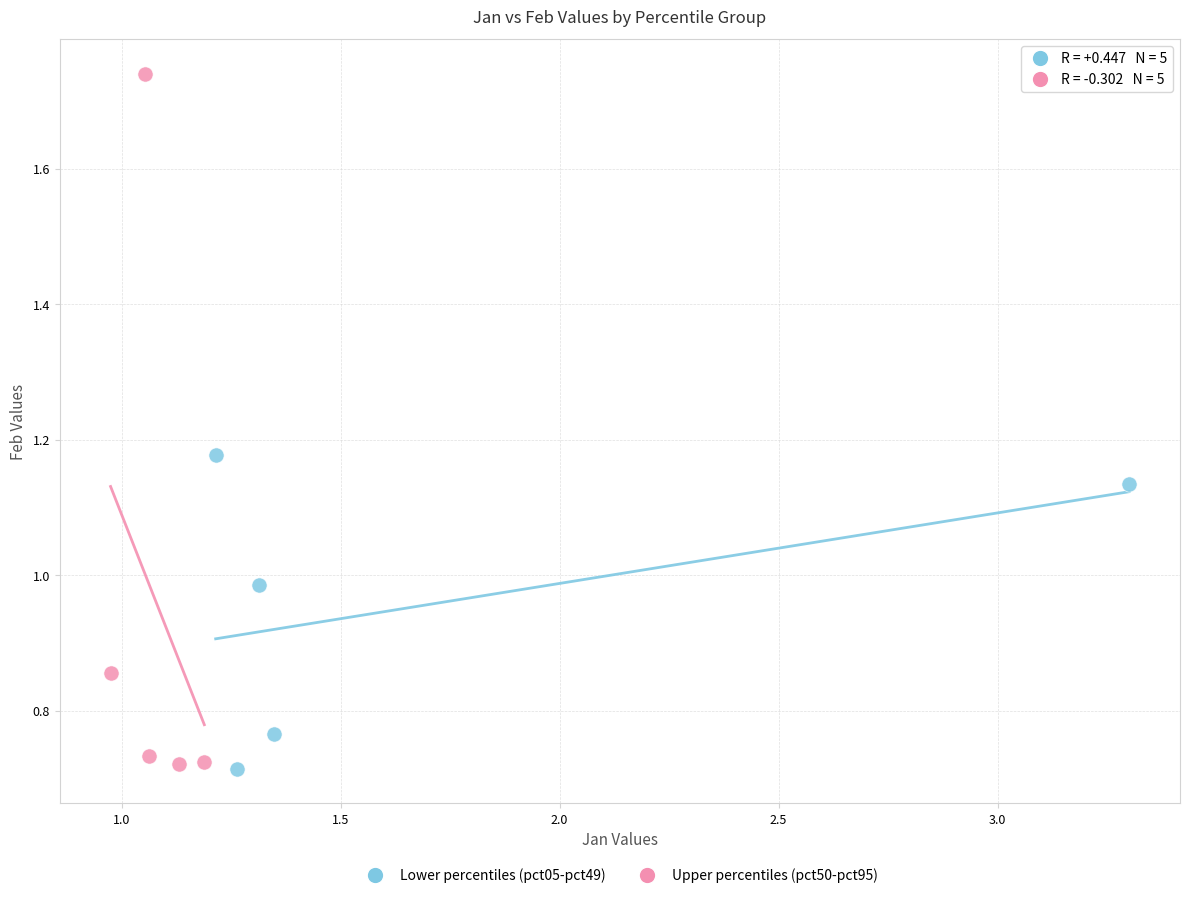

Which series contains the highest Y value?

Upper percentiles (pct50-pct95)